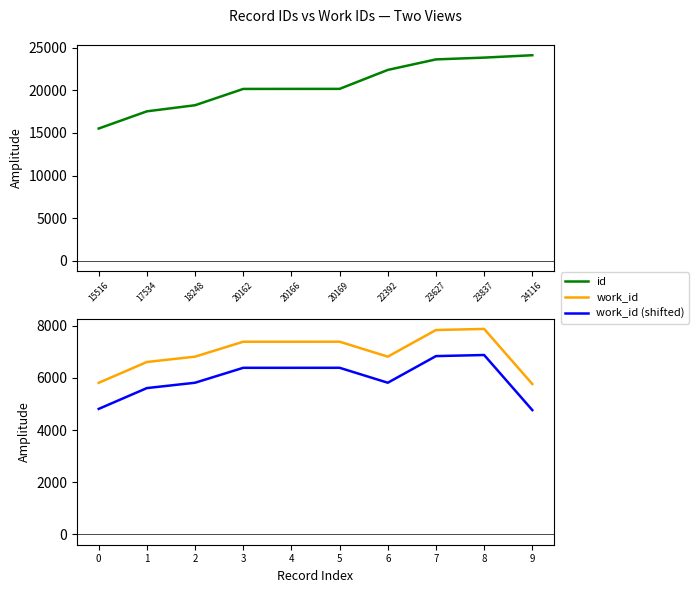

What value does the work_id series have at 0, to the nearest 50?

5800